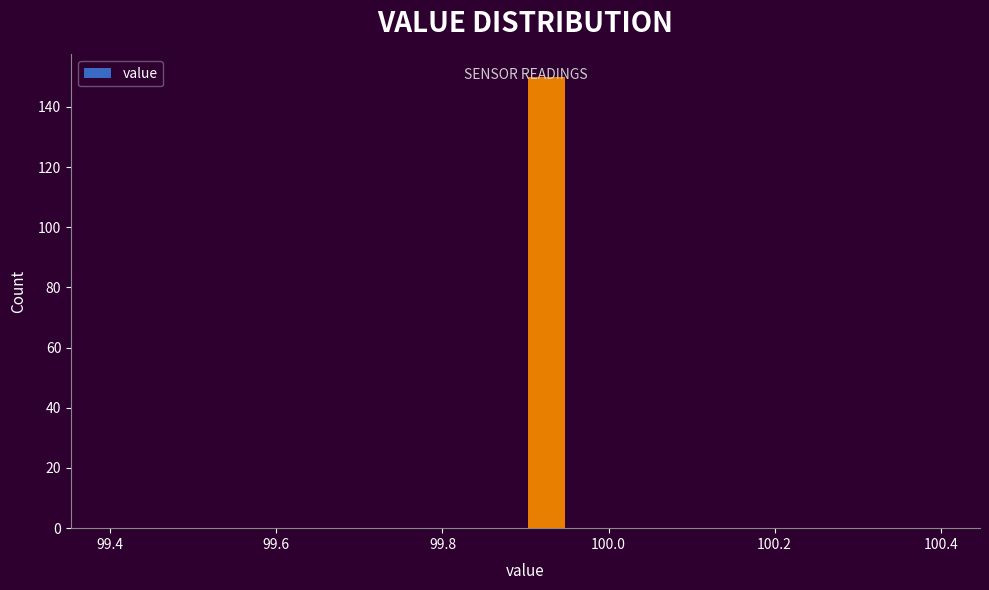

Around what value on the x-axis is the tallest bar? Give the approximate position of its centre, as read against the axis.

99.92